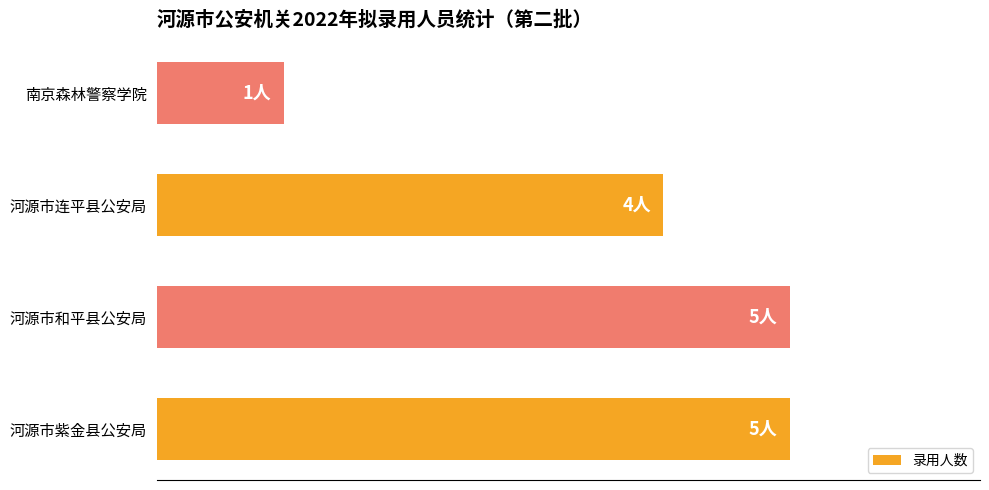

Are the bars horizontal?

Yes